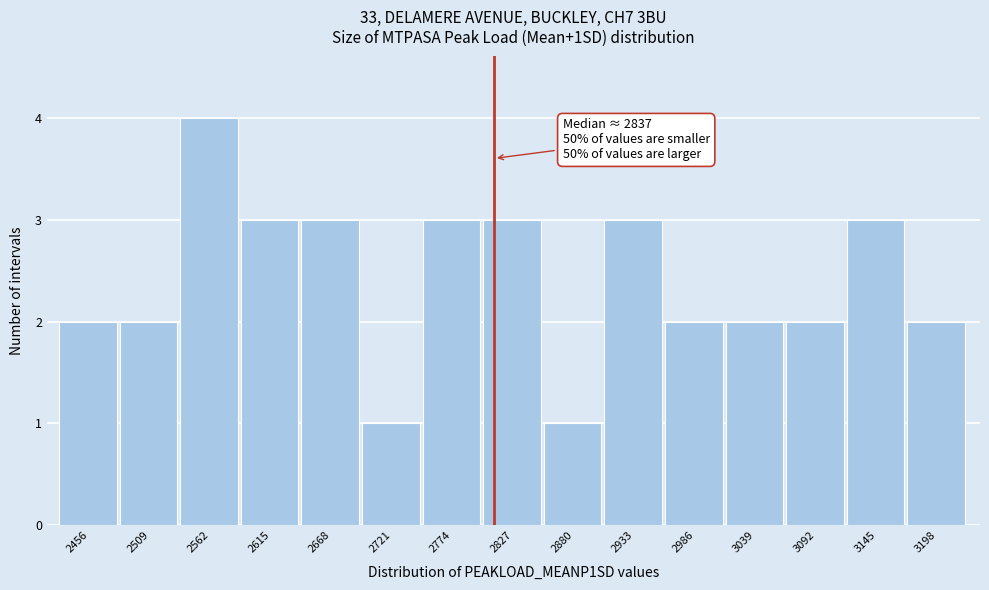

Reading left to right, list all the values displayed in this chart.

2	2	4	3	3	1	3	3	1	3	2	2	2	3	2